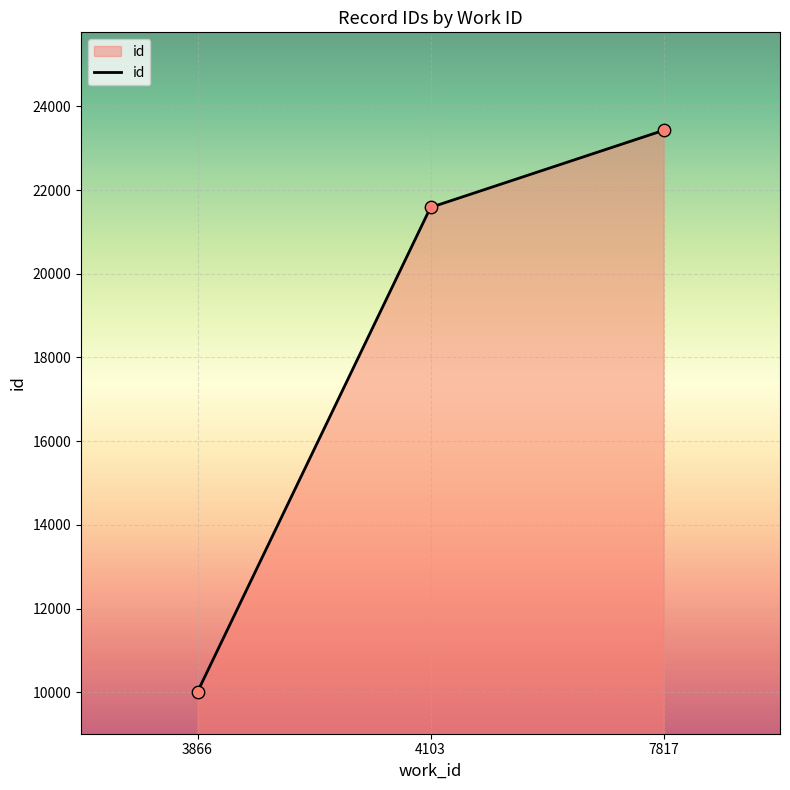

What is the ratio of the value at 7817 to the value at 4103?

1.1